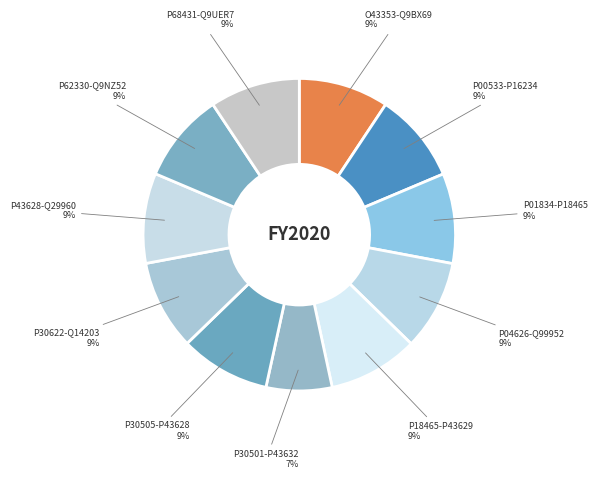

To the nearest percent, what is the difference between the largest and smallest slice percentages?

3%